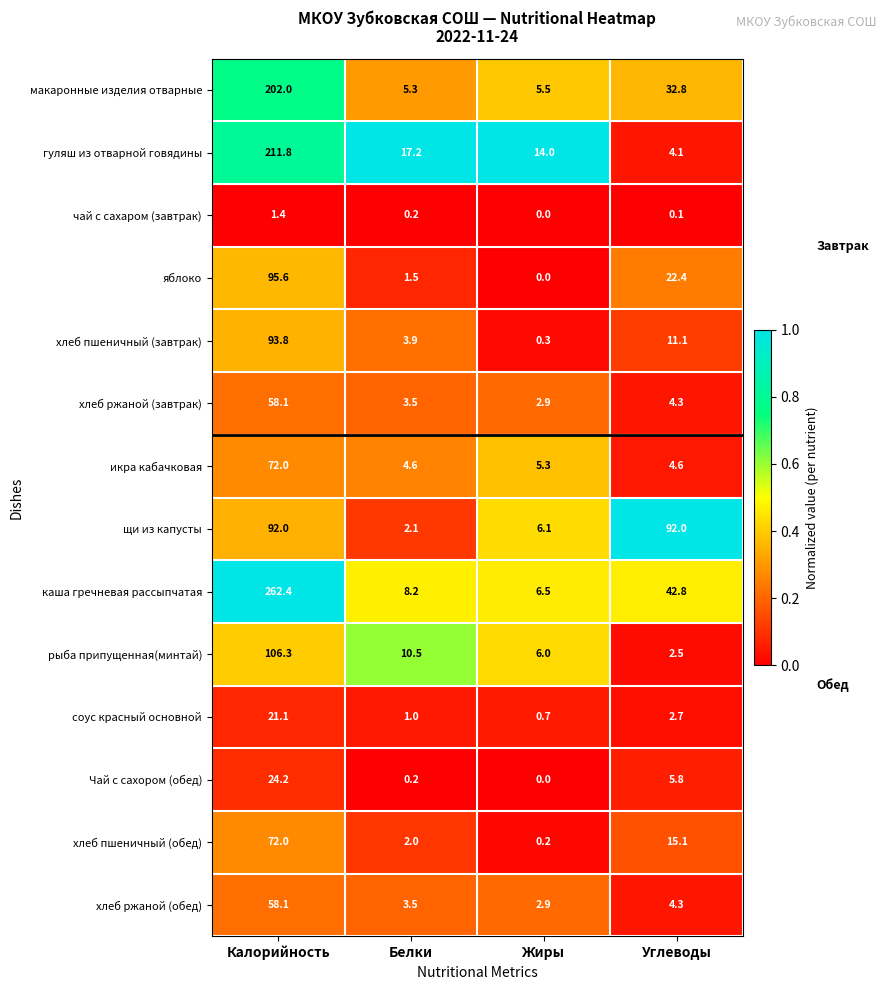

The value of макаронные изделия отварные at Калорийность is 202.0. True or false?

True